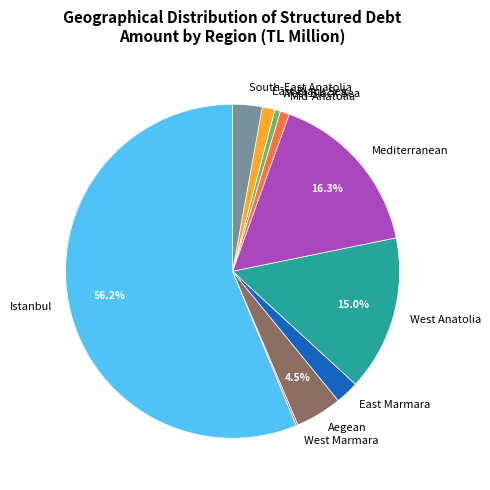

What portion of the pie excludes West Anatolia?

85.0%